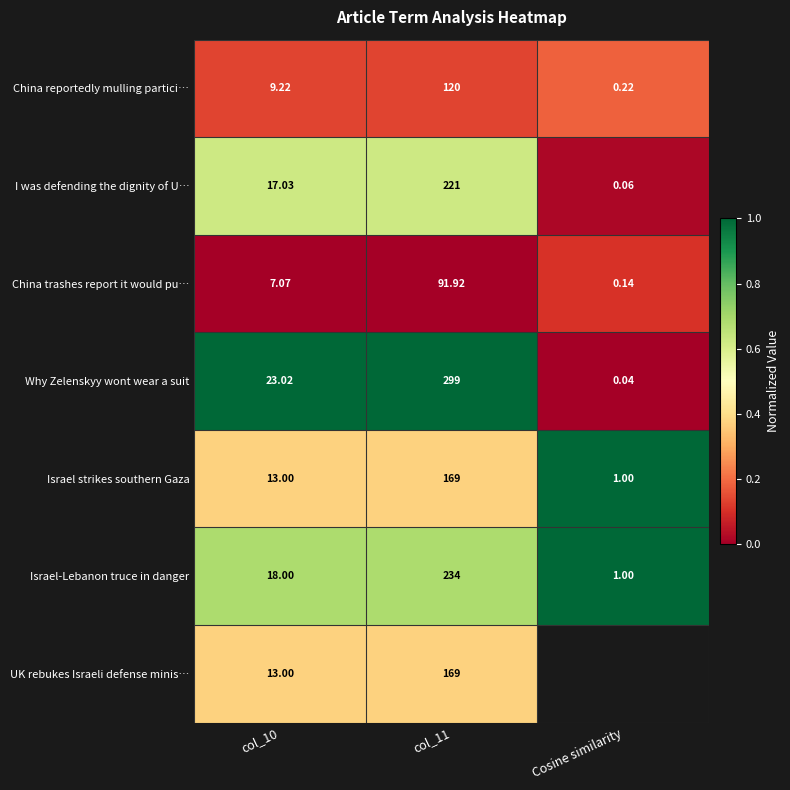

At how many categories does at least one series exceed 0?

3